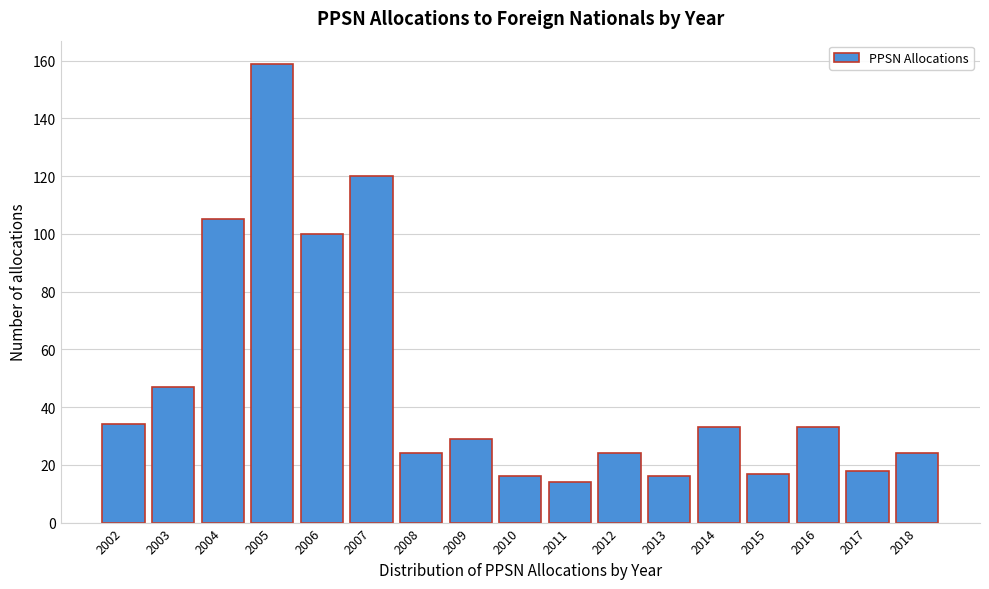

Reading left to right, extract all data points from this chart.

34	47	105	159	100	120	24	29	16	14	24	16	33	17	33	18	24